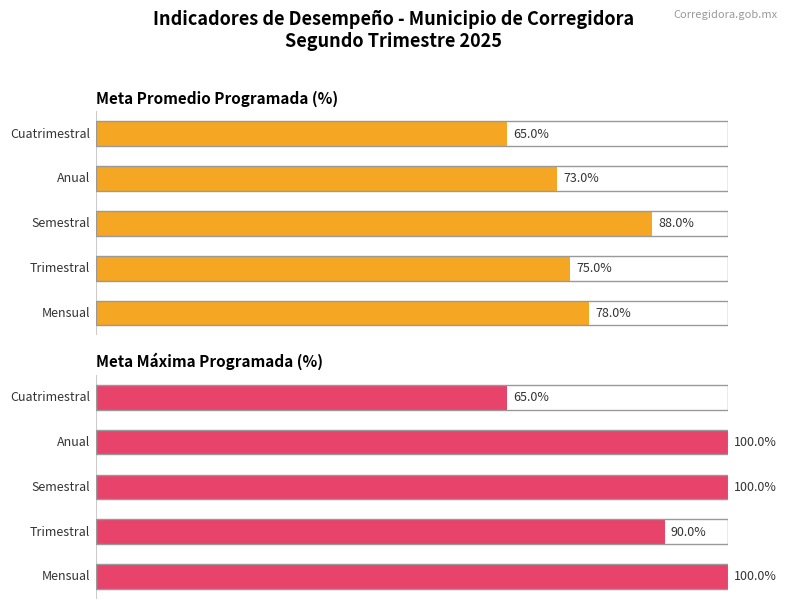

Rank the series at 4 from lowest to highest value.

Anual, Trimestral, Mensual, Semestral